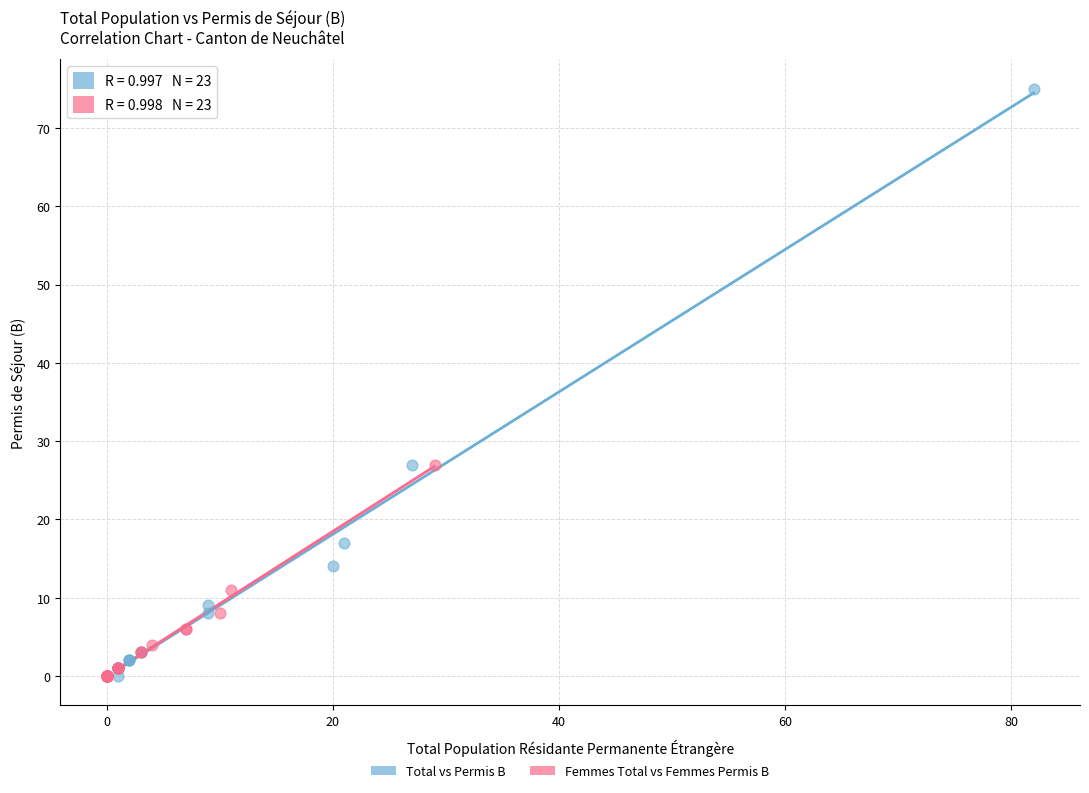

Which series contains the highest Y value?

Total vs Permis B